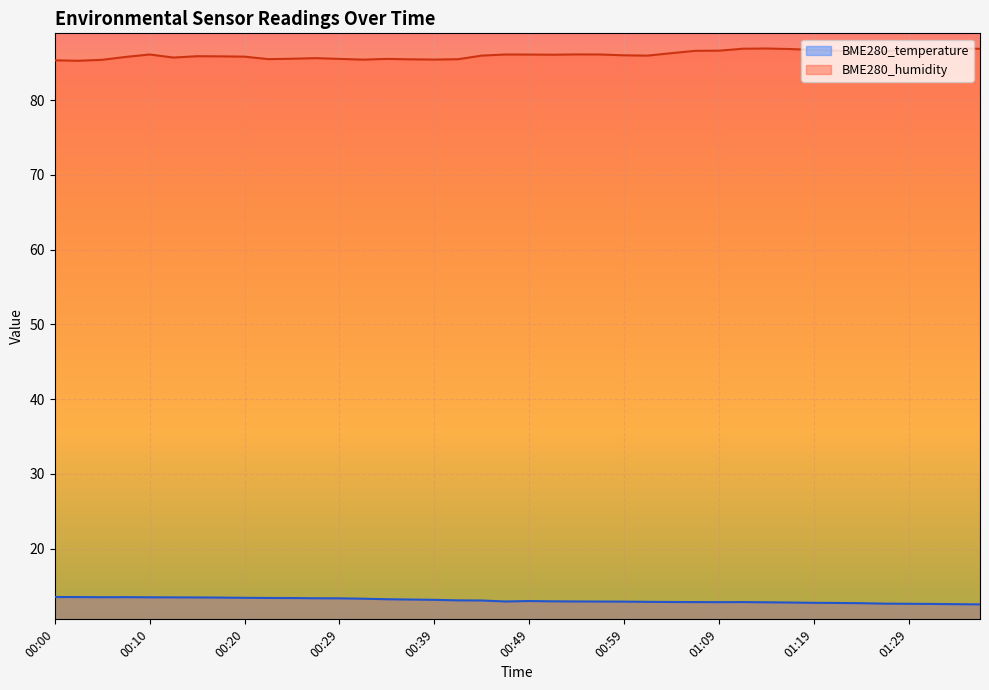

Reading left to right, list all the values displayed in this chart.

BME280_temperature: 13.5	13.5	13.5	13.5	13.5	13.5	13.5	13.5	13.4	13.4	13.4	13.4	13.4	13.3	13.2	13.2	13.2	13.1	13.1	12.9	13.0	13.0	12.9	12.9	12.9	12.9	12.9	12.9	12.8	12.9	12.8	12.8	12.8	12.7	12.7	12.7	12.6	12.6	12.6	12.6
BME280_humidity: 85.3	85.3	85.4	85.8	86.1	85.7	85.9	85.9	85.8	85.5	85.5	85.6	85.5	85.4	85.5	85.5	85.4	85.5	86.0	86.1	86.1	86.1	86.1	86.1	86.0	86.0	86.3	86.6	86.6	86.9	86.9	86.8	86.7	86.6	86.3	86.5	86.9	86.8	86.9	86.9